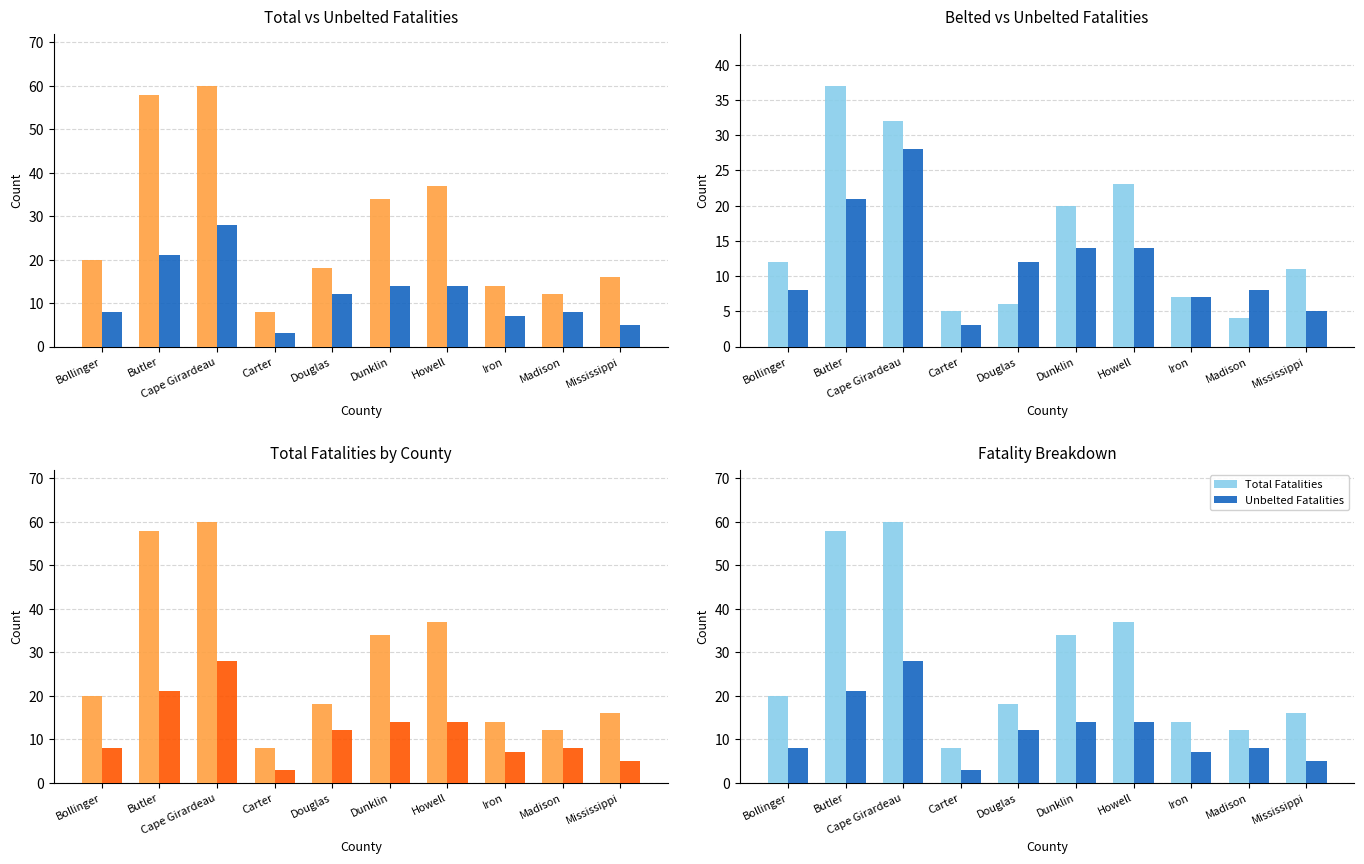

What is the value of the Total Fatalities bar at the 6th from the left?

34